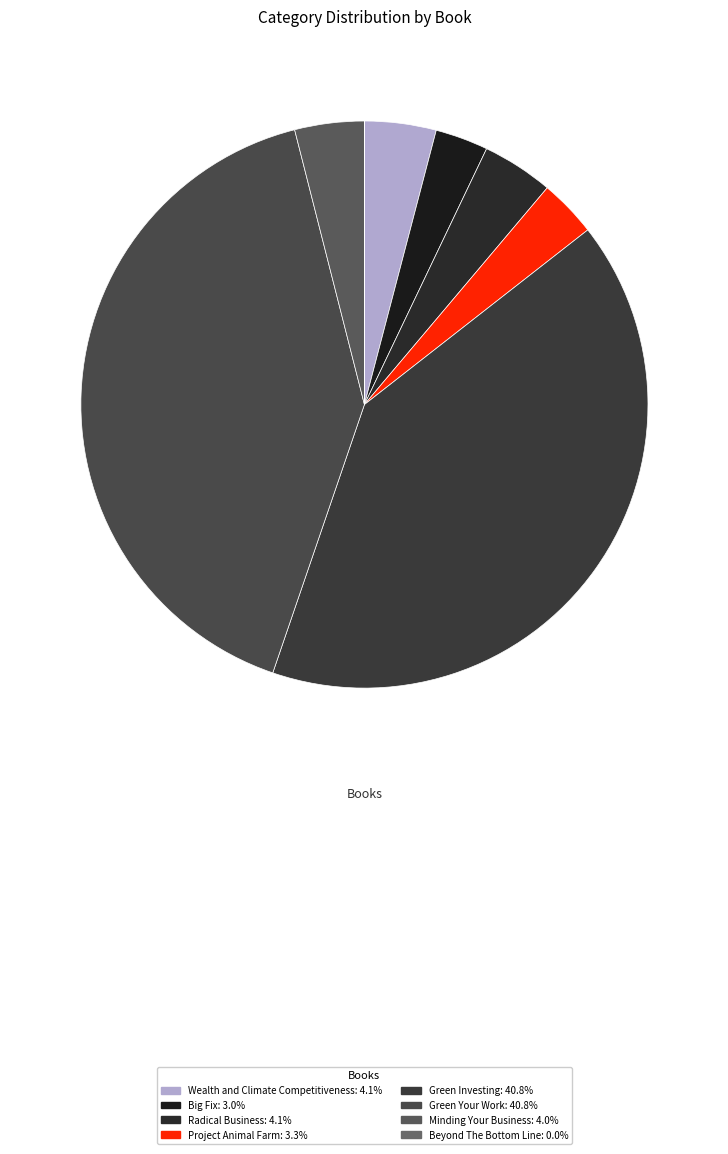

Rank the categories by value from lowest to highest.

Beyond The Bottom Line, Big Fix, Project Animal Farm, Minding Your Business, Radical Business, Wealth and Climate Competitiveness, Green Your Work, Green Investing